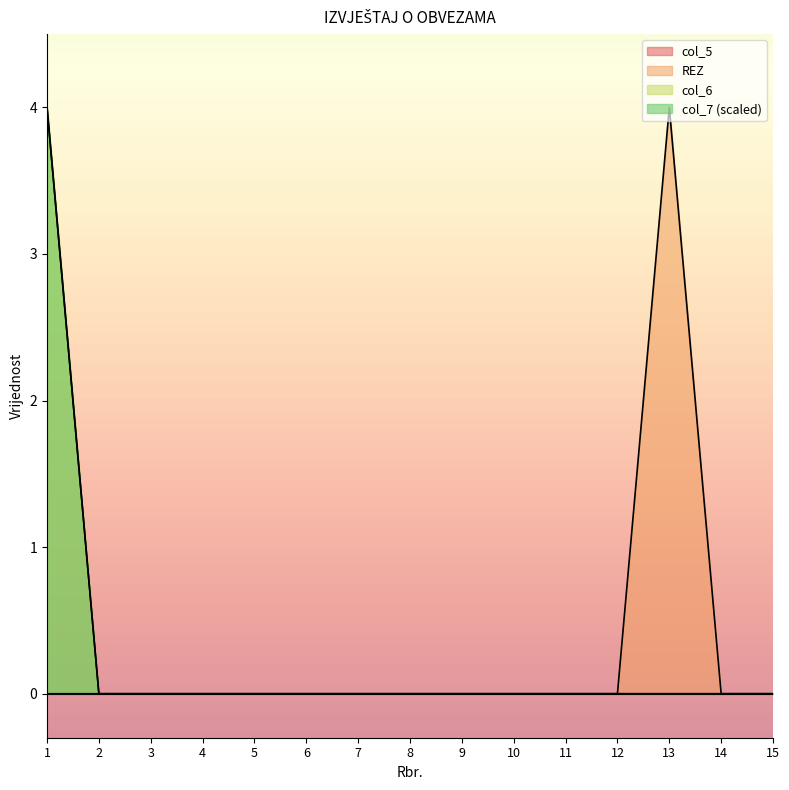

Is it true that col_6 equals 0 at 6?

True